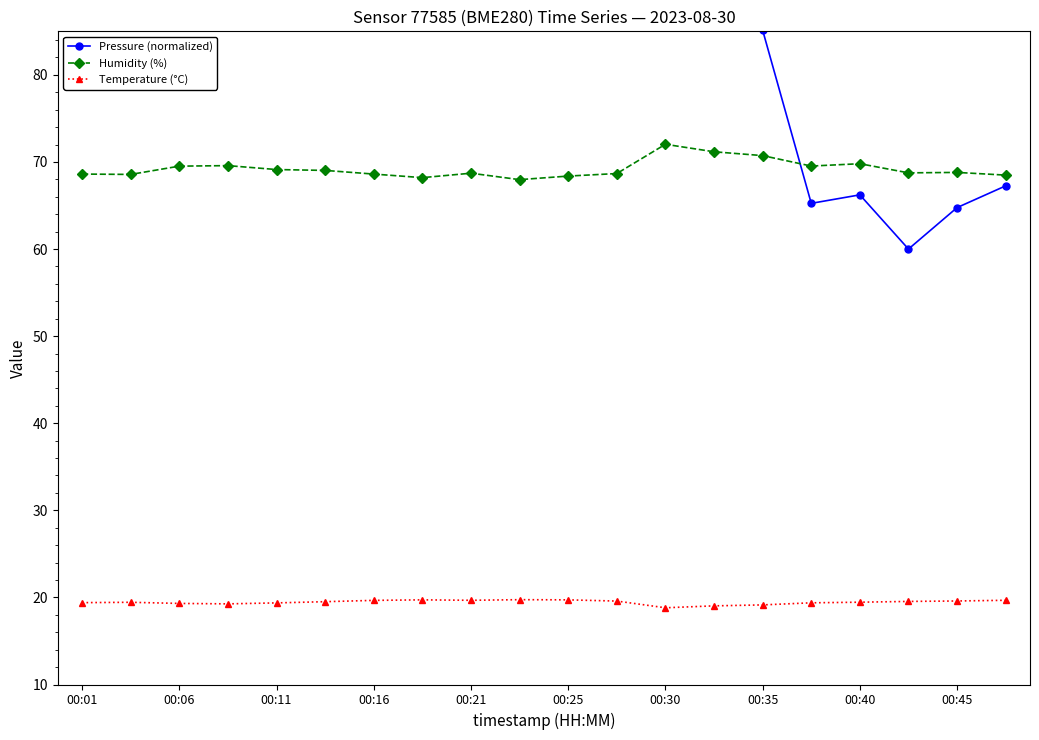

Is the value of Temperature (°C) at 00:30 greater than the value of Humidity (%) at 00:16?

No